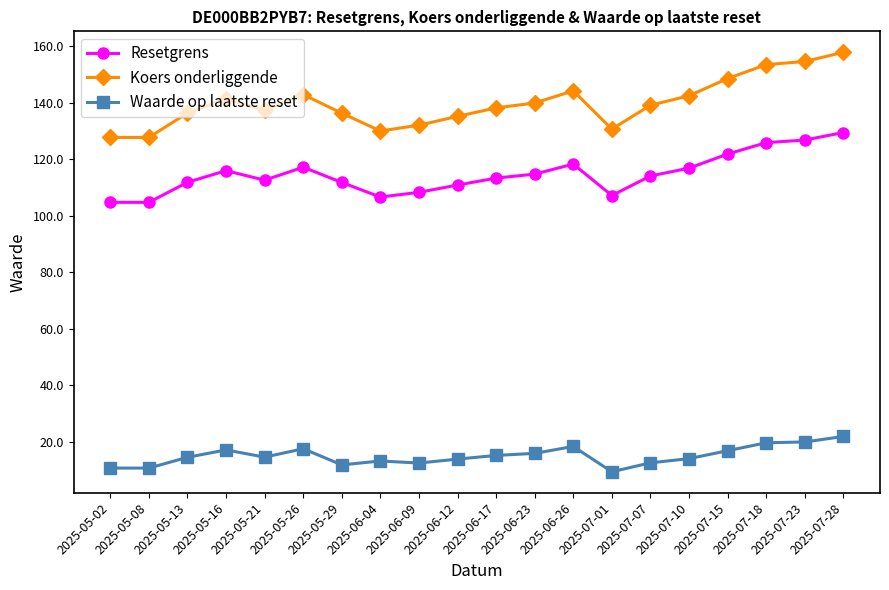

True or false: Koers onderliggende has a value of 238.7 at 2025-07-23.

False